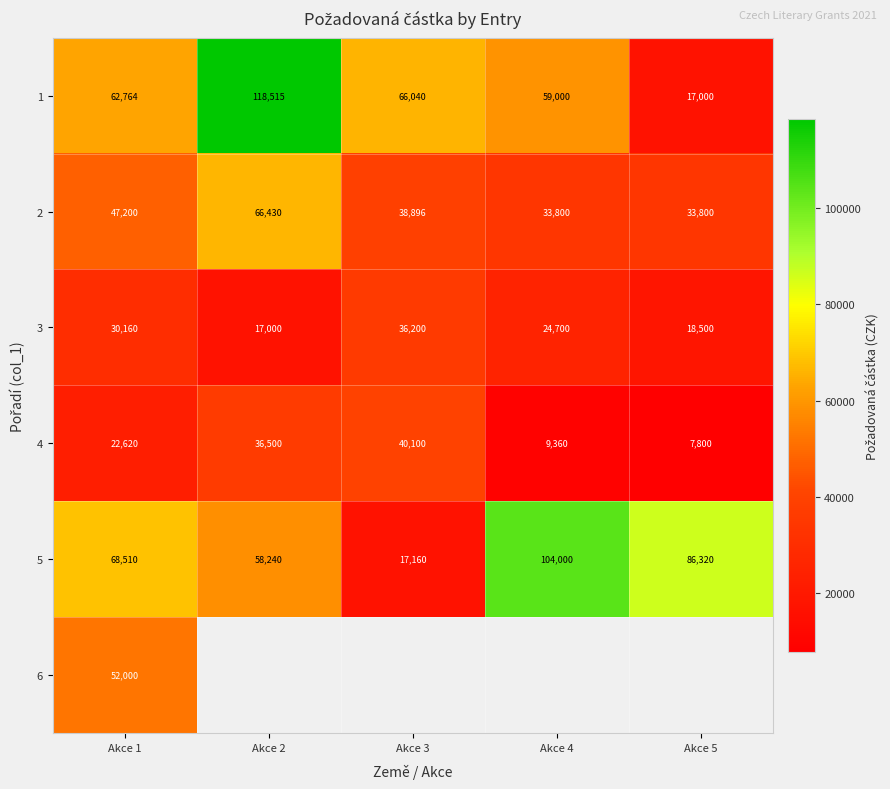

How many distinct data groups are displayed?

6